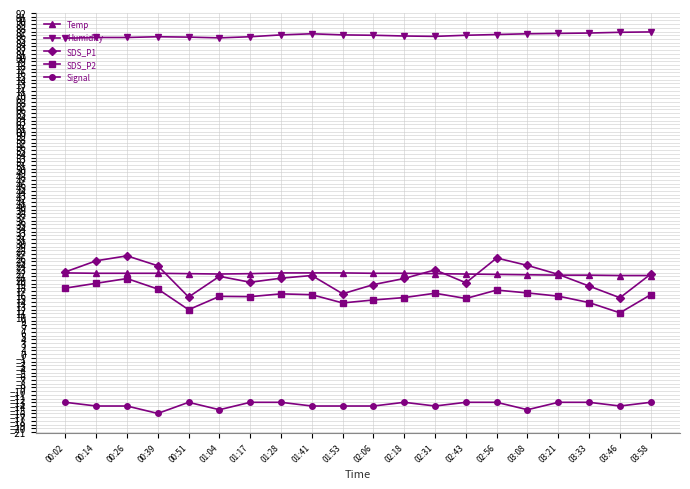

What is the difference between the second highest and second lowest values in the Humidity series?

1.5